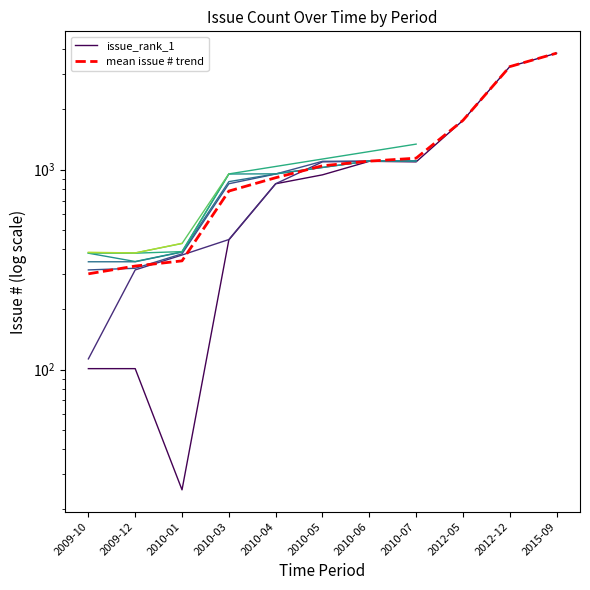

Between 2012-12 and 2015-09, which series saw the biggest shift?

issue_rank_1